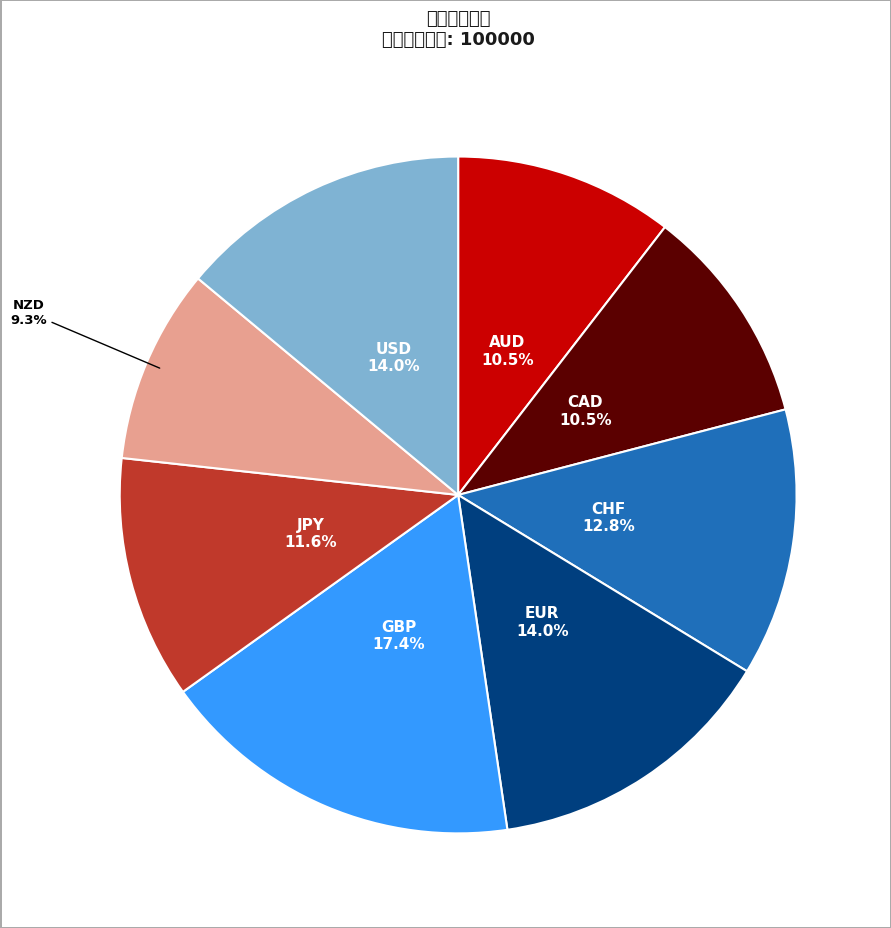

What is the smallest slice in the pie chart?

NZD